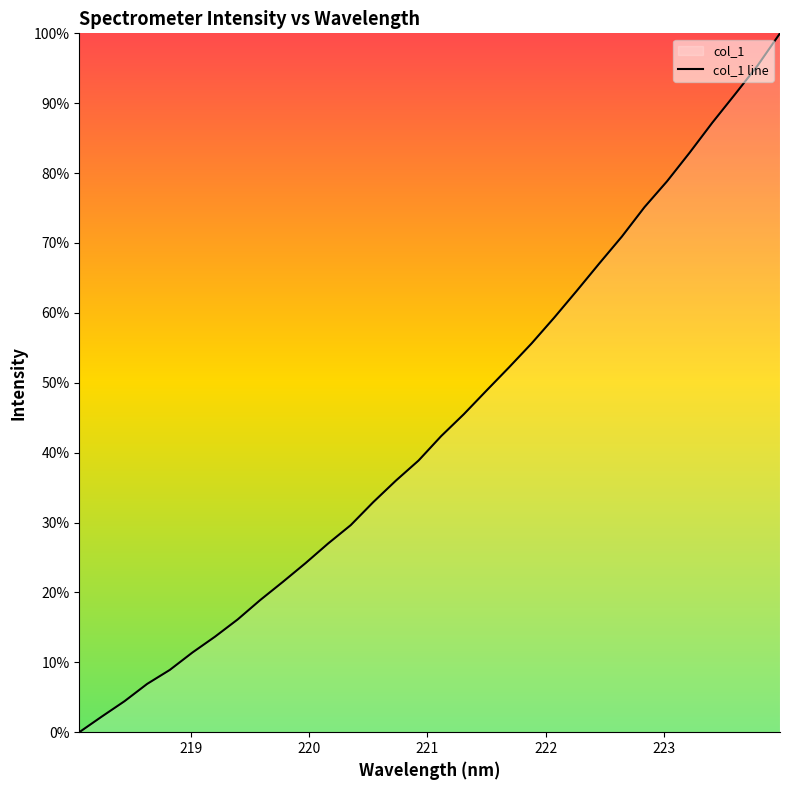

What is the value of the 17th point from the left?

42.4